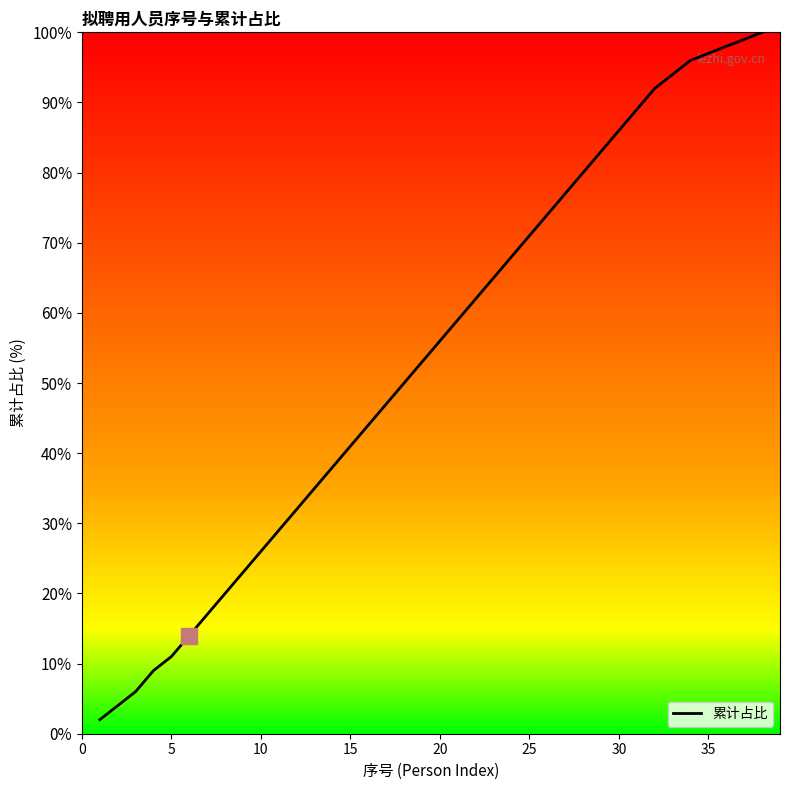

What is the difference between the maximum and minimum values?

98